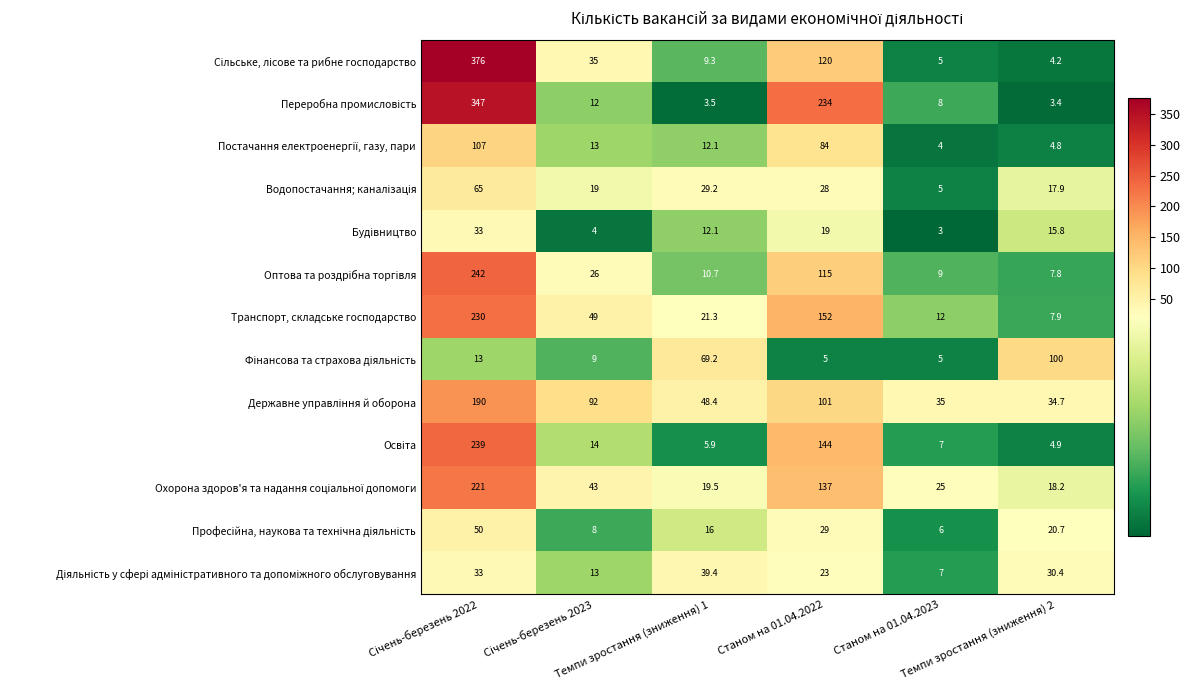

How many data points does each series have?

6